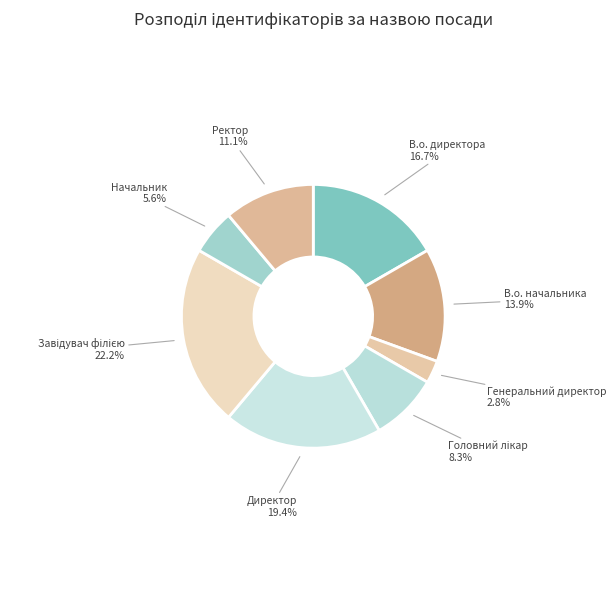

Count the number of slices in the pie.

8